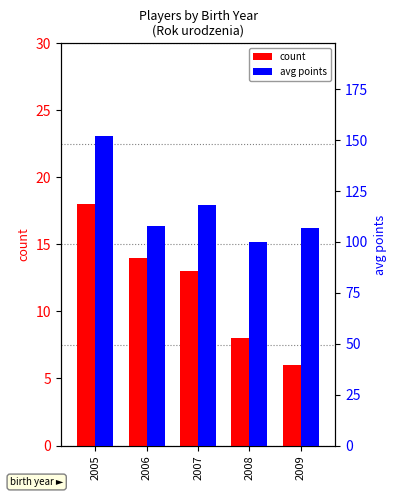

What is the maximum value shown in the chart?

152